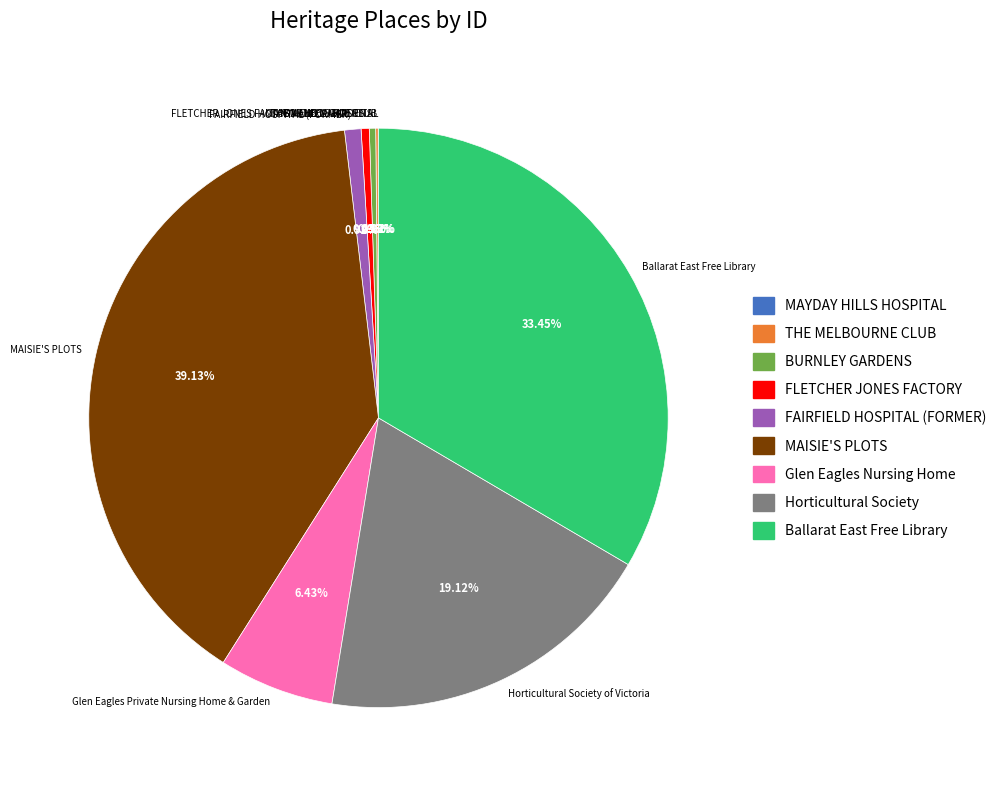

Which category has the biggest portion of the pie?

MAISIE'S PLOTS